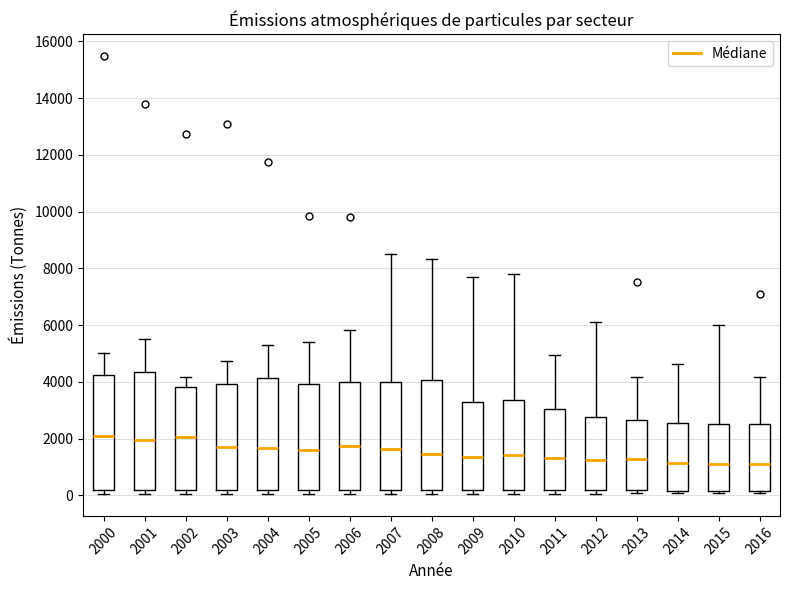

Reading left to right, read every box against the y-axis: the position of its median line, the range the box covers, and the ends of its whiskers. The values are not printed on the chart, so give them approximately, as read against the axis.

2000: median 2200, box 200 to 4200, whiskers 0 to 5000
2001: median 2000, box 200 to 4400, whiskers 0 to 5600
2002: median 2000, box 200 to 3800, whiskers 0 to 4200
2003: median 1800, box 200 to 4000, whiskers 0 to 4800
2004: median 1600, box 200 to 4200, whiskers 0 to 5200
2005: median 1600, box 200 to 4000, whiskers 0 to 5400
2006: median 1800, box 200 to 4000, whiskers 0 to 5800
2007: median 1600, box 200 to 4000, whiskers 0 to 8400
2008: median 1400, box 200 to 4000, whiskers 0 to 8400
2009: median 1400, box 200 to 3200, whiskers 0 to 7600
2010: median 1400, box 200 to 3400, whiskers 0 to 7800
2011: median 1400, box 200 to 3000, whiskers 0 to 5000
2012: median 1200, box 200 to 2800, whiskers 0 to 6200
2013: median 1200, box 200 to 2600, whiskers 0 to 4200
2014: median 1200, box 200 to 2600, whiskers 0 to 4600
2015: median 1200, box 200 to 2600, whiskers 0 to 6000
2016: median 1000, box 200 to 2600, whiskers 0 to 4200